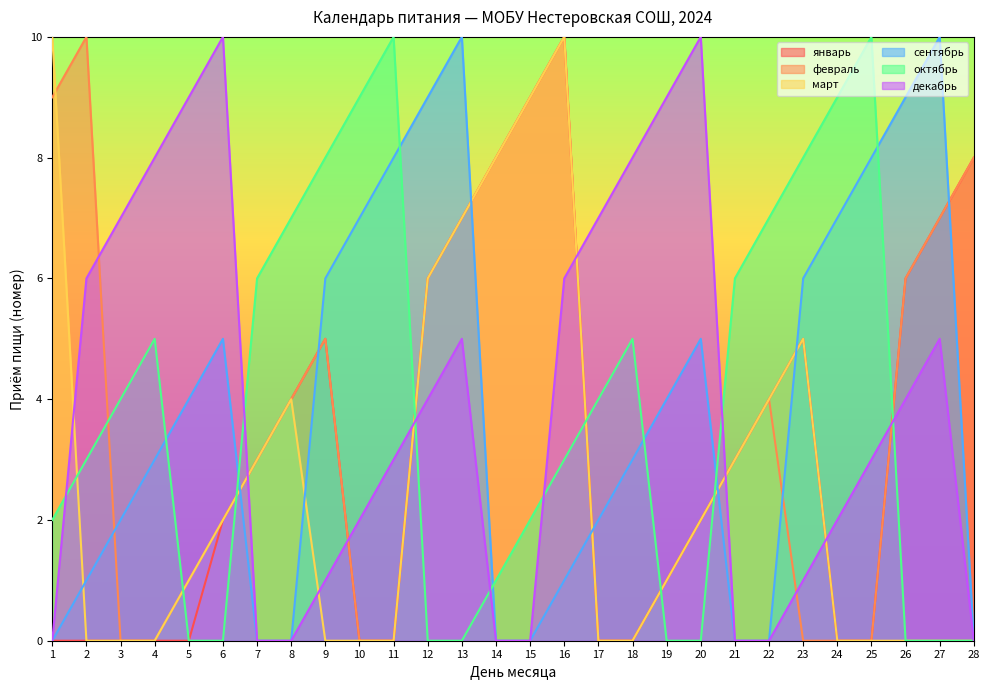

At which label is сентябрь closest to 5?

6